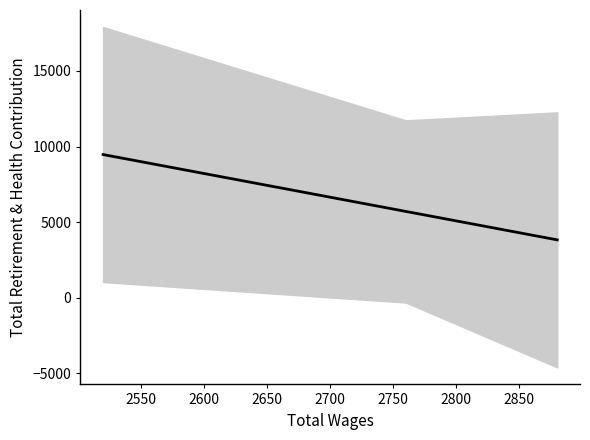

True or false: the data has more than 0 interior local peaks.

False